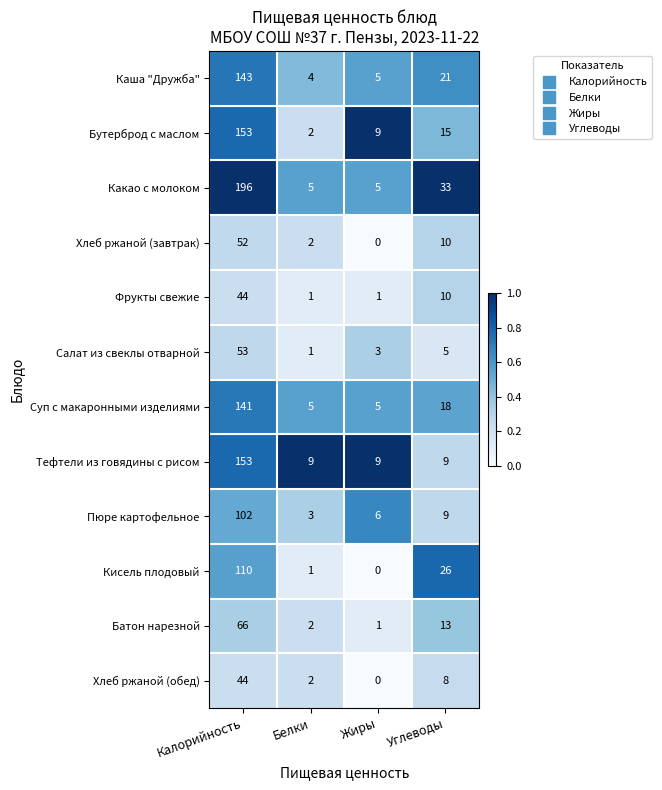

Rank the categories by Батон нарезной value from highest to lowest.

Калорийность, Углеводы, Белки, Жиры